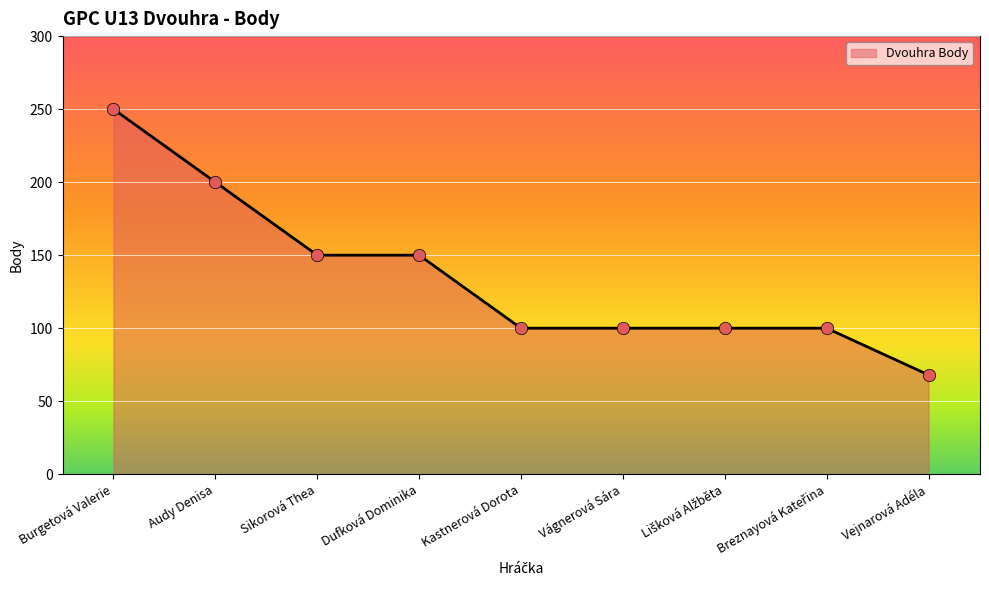

What is the change in value from Audy Denisa to Vejnarová Adéla?

-132